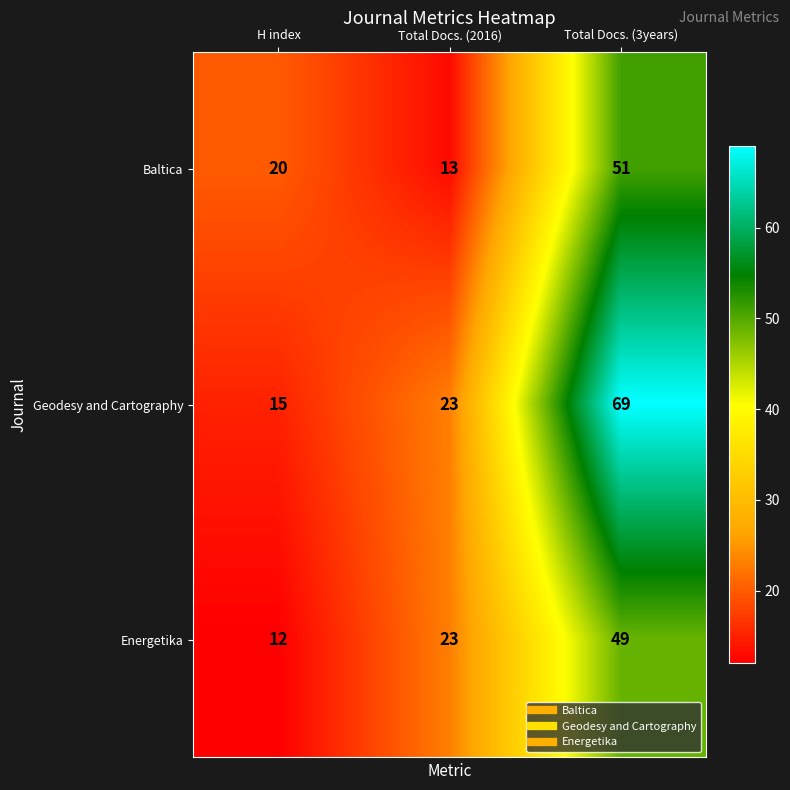

How many values in the Energetika series are below 23?

1